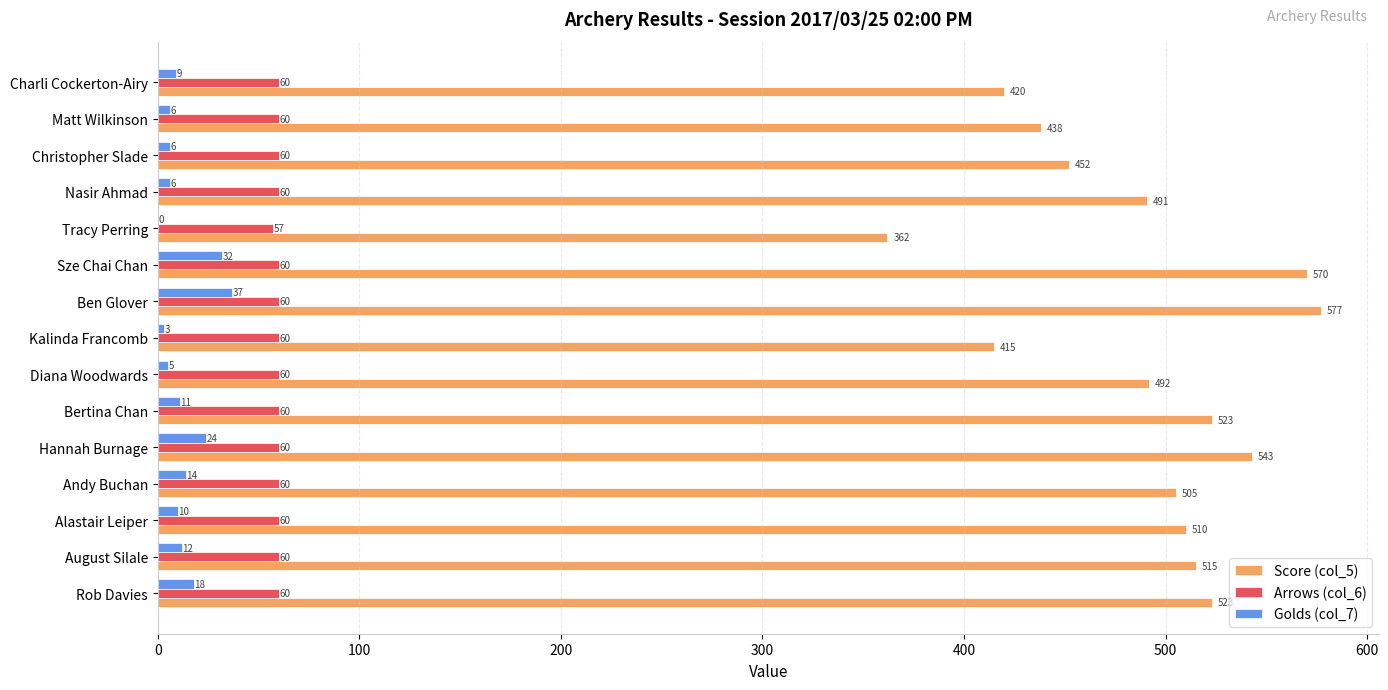

At which label is Arrows (col_6) closest to 58?

Tracy Perring